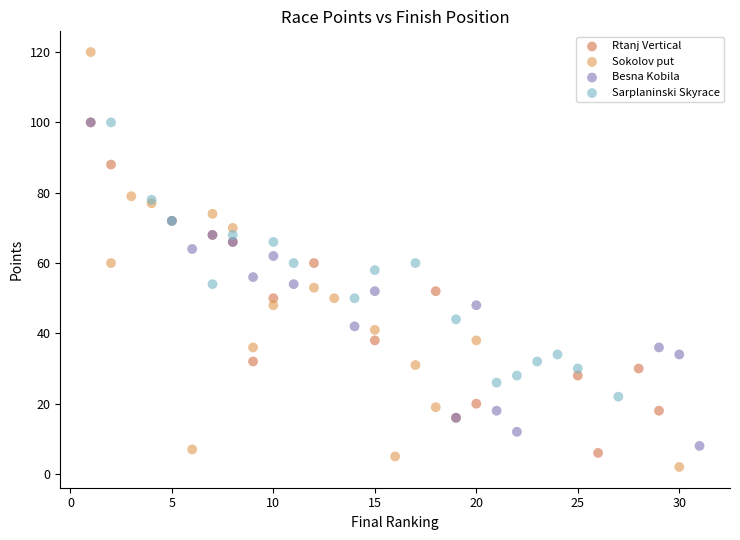

Which series contains the highest Y value?

Sokolov put